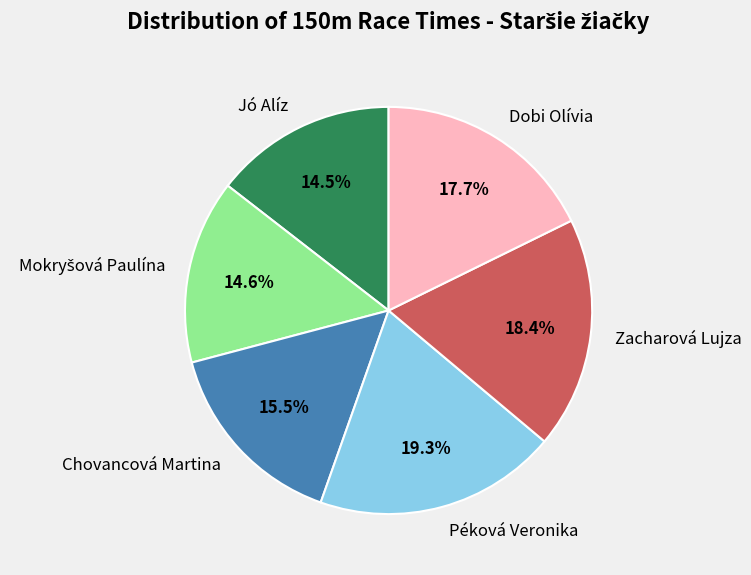

To the nearest percent, what is the average slice percentage?

17%